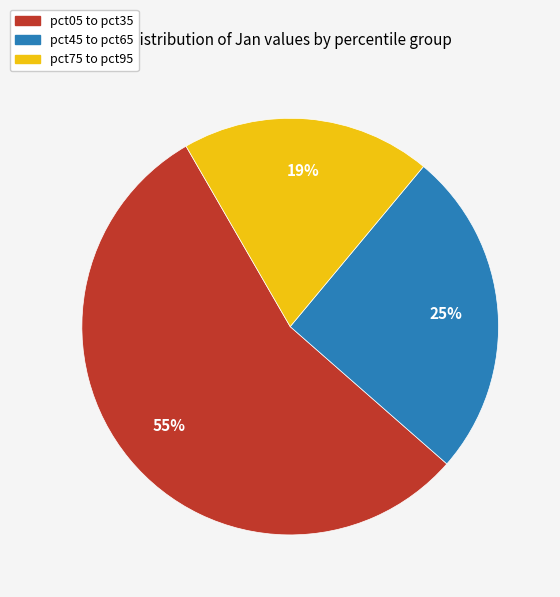

To the nearest percent, what is the difference between the largest and smallest slice percentages?

36%